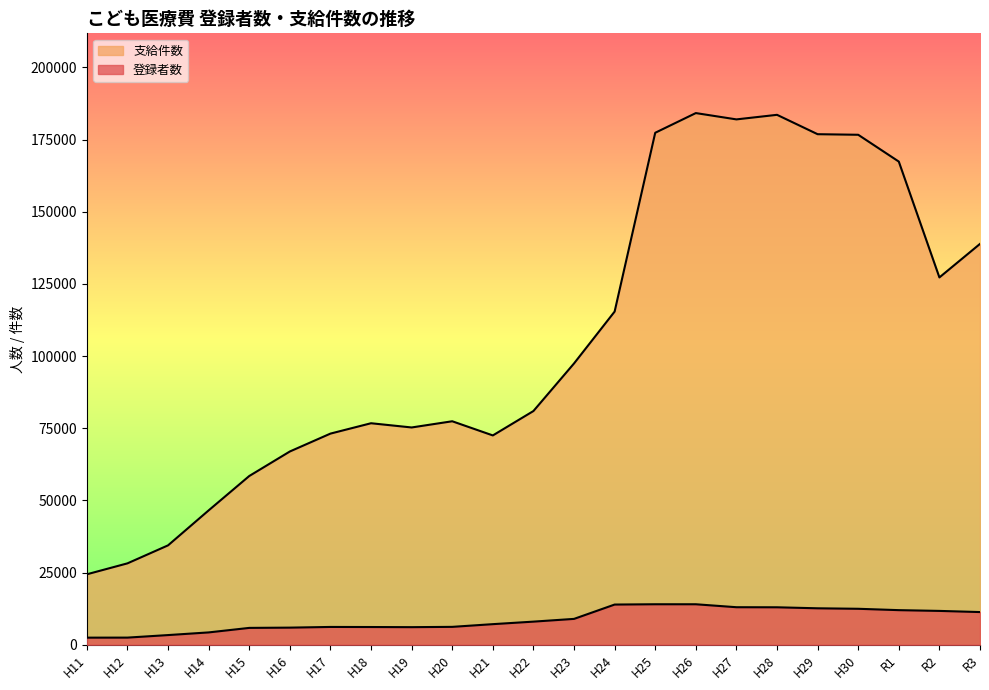

Reading left to right, transcribe all the data shown in this chart.

登録者数: 2454	2469	3346	4269	5834	5926	6162	6134	6089	6192	7130	8004	8954	13920	14024	14021	12998	12973	12624	12454	11982	11719	11319
支給件数: 24402	28194	34428	46544	58451	66947	73143	76734	75270	77418	72510	80963	97450	115418	177363	184184	181997	183580	176868	176670	167379	127247	138864